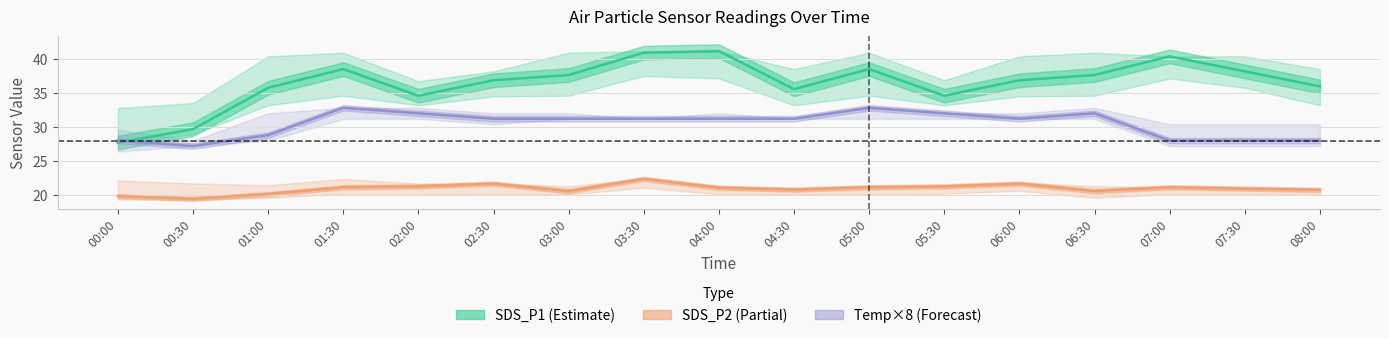

Reading left to right, what are all the values shown in this chart?

SDS_P1 (Estimate): 27.7	29.7	35.7	38.5	34.6	36.8	37.6	40.9	41.1	35.5	38.5	34.6	36.8	37.6	40.3	38.1	35.9
SDS_P2 (Partial): 19.9	19.5	20.2	21.2	21.3	21.7	20.6	22.4	21.1	20.8	21.2	21.3	21.7	20.6	21.2	21.0	20.8
Temp×8 (Forecast): 28.0	27.2	28.8	32.8	32.0	31.2	31.2	31.2	31.2	31.2	32.8	32.0	31.2	32.0	28.0	28.0	28.0